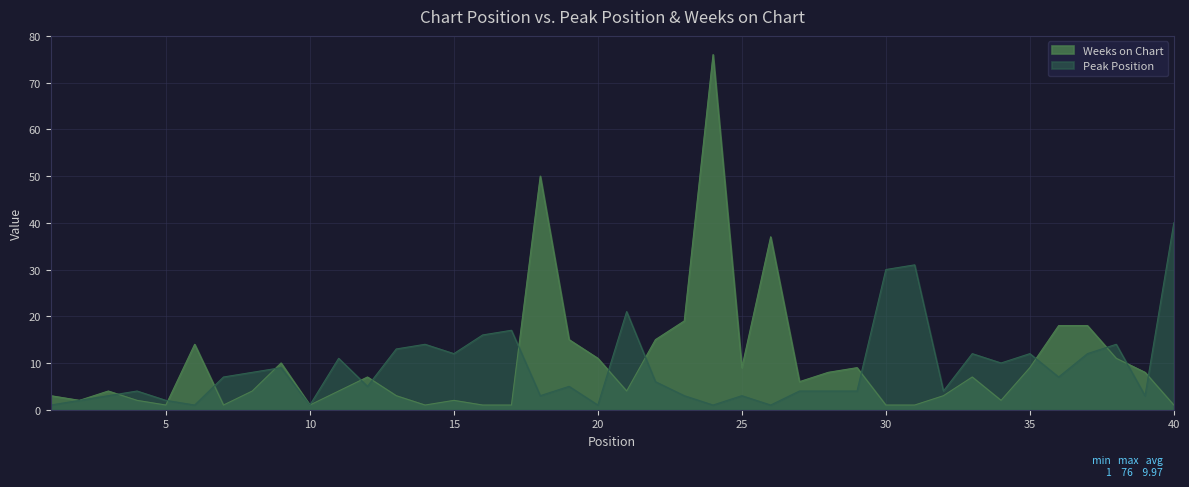

Rank the series at 6 from lowest to highest value.

Peak Position, Weeks on Chart